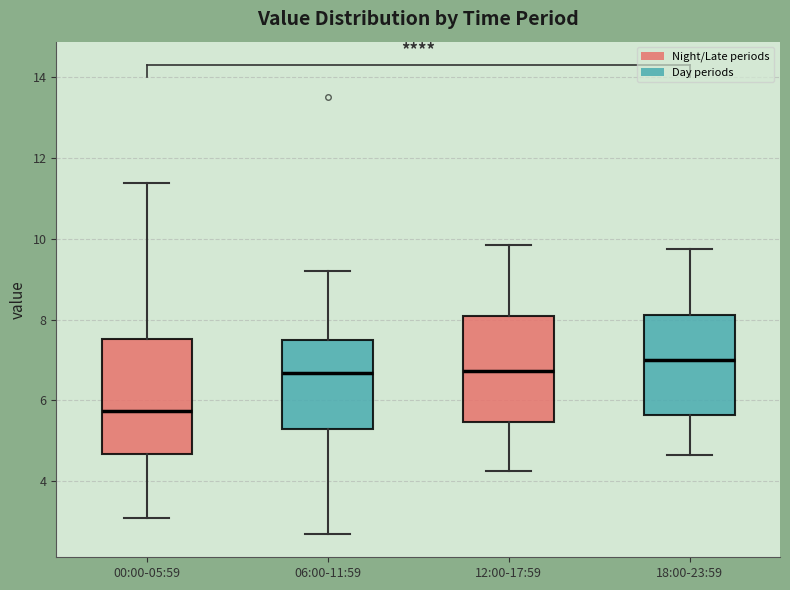

Comparing the boxes themselves (not the whiskers), which one is the tallest?

00:00-05:59